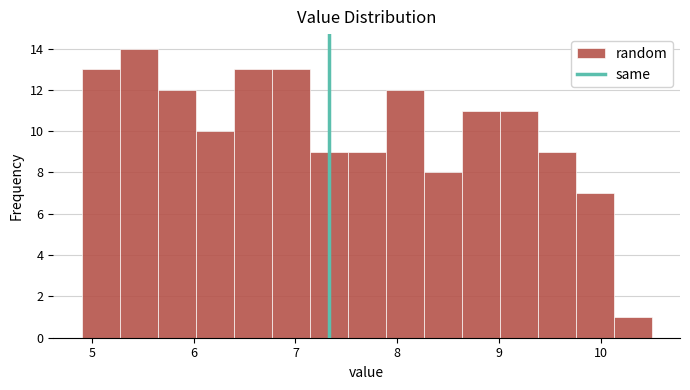

Around what value on the x-axis is the tallest bar? Give the approximate position of its centre, as read against the axis.

5.5